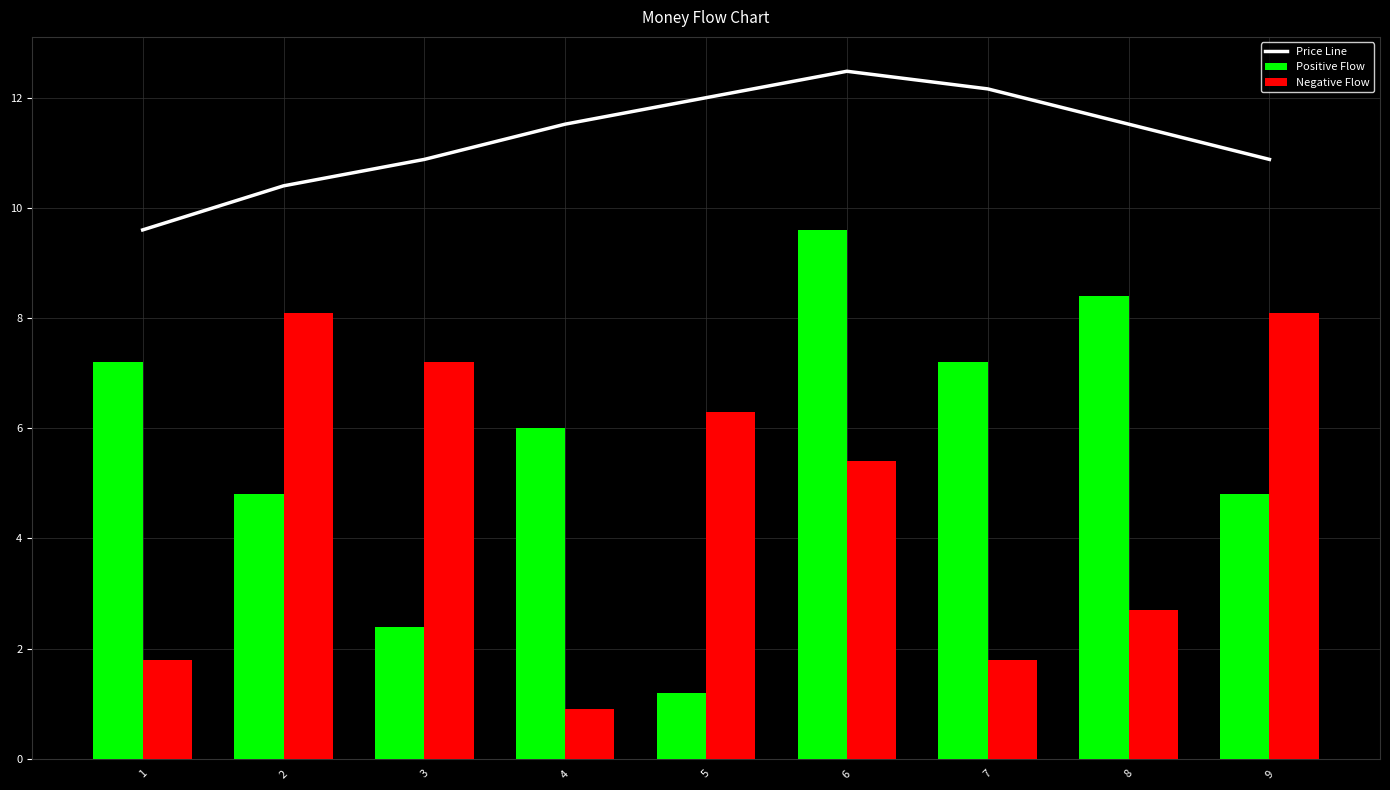

Which label corresponds to the smallest value in the chart?

4